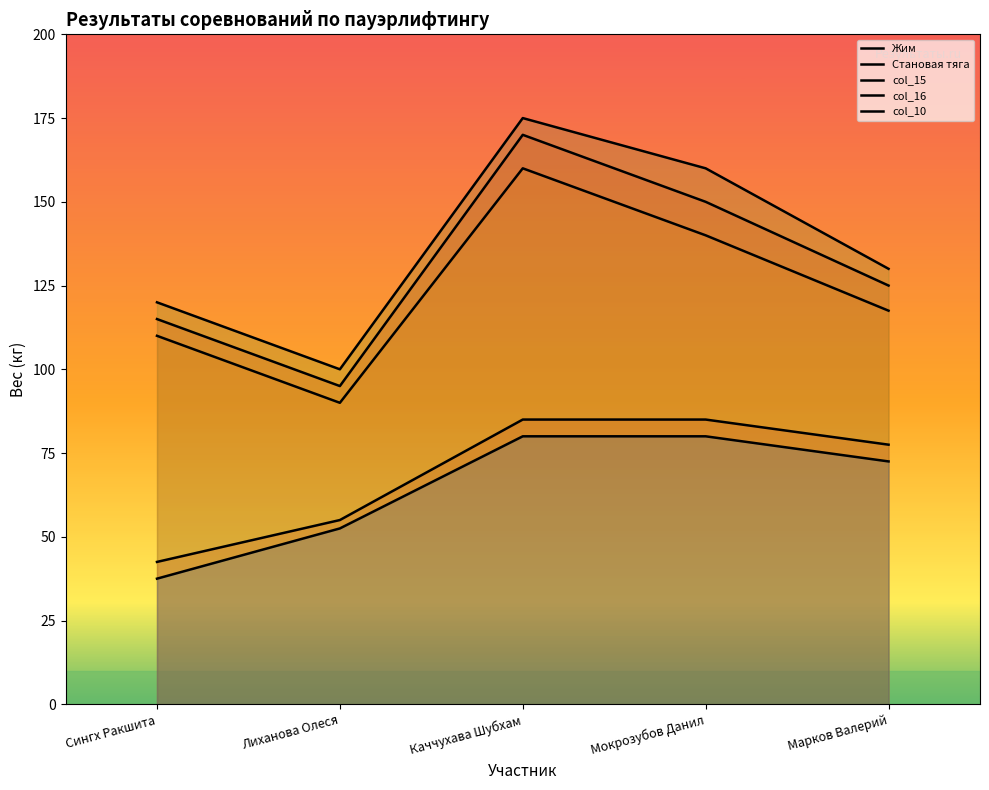

What value does the col_16 series have at Каччухава Шубхам?

175.0